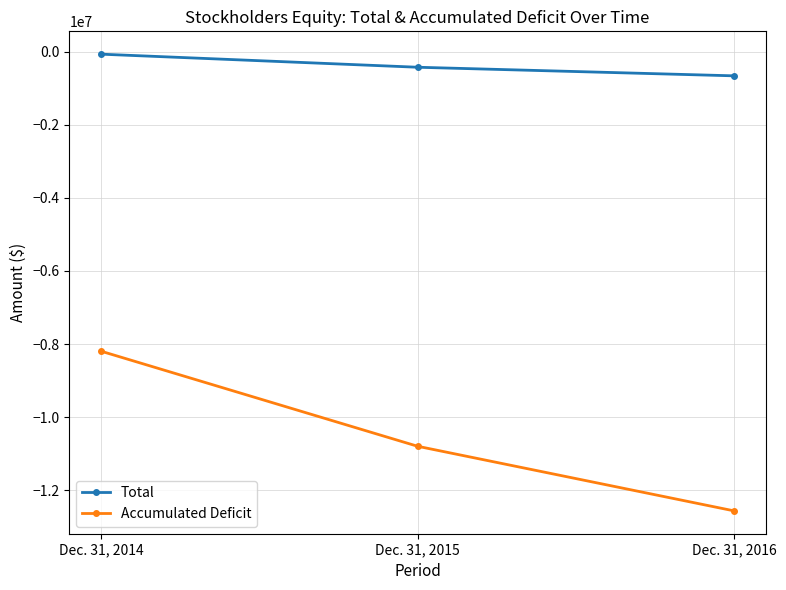

The value of Accumulated Deficit at Dec. 31, 2016 is -19819304. True or false?

False